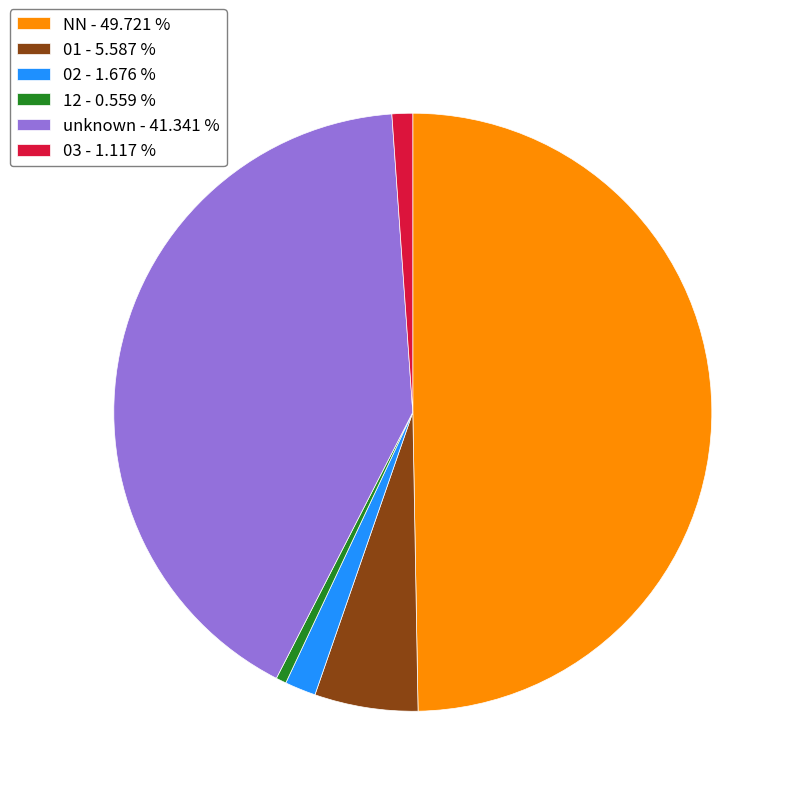

Does 02 - 1.676 % represent more than half of the total?

No